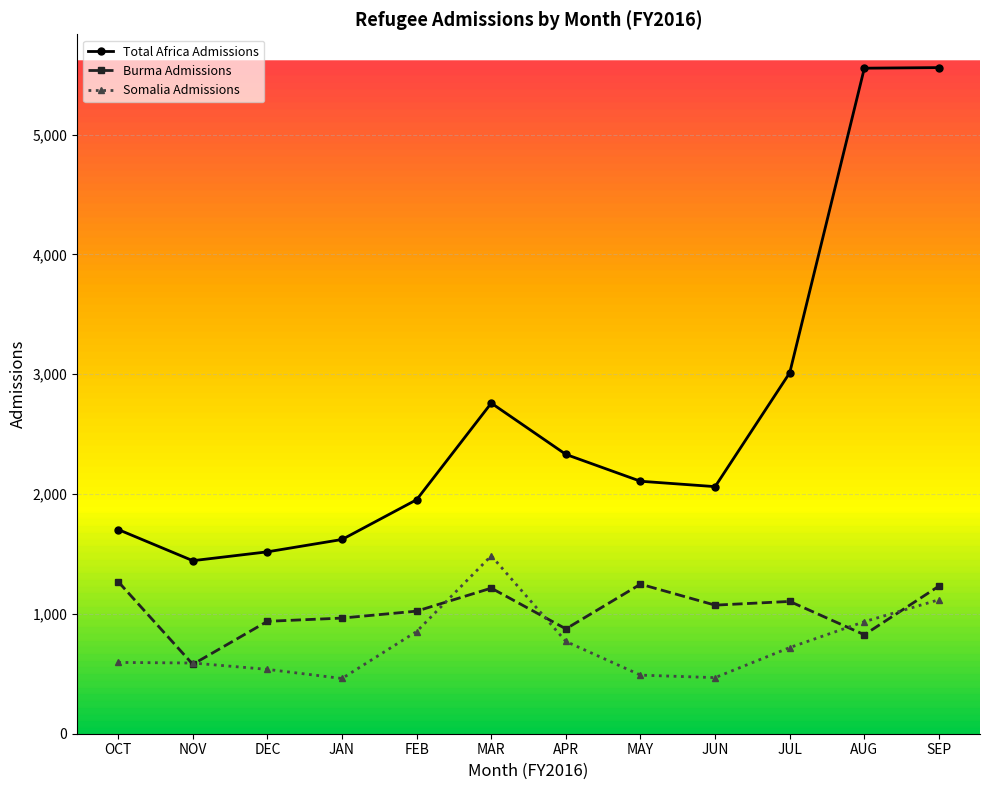

Which series changed the most between DEC and FEB?

Total Africa Admissions